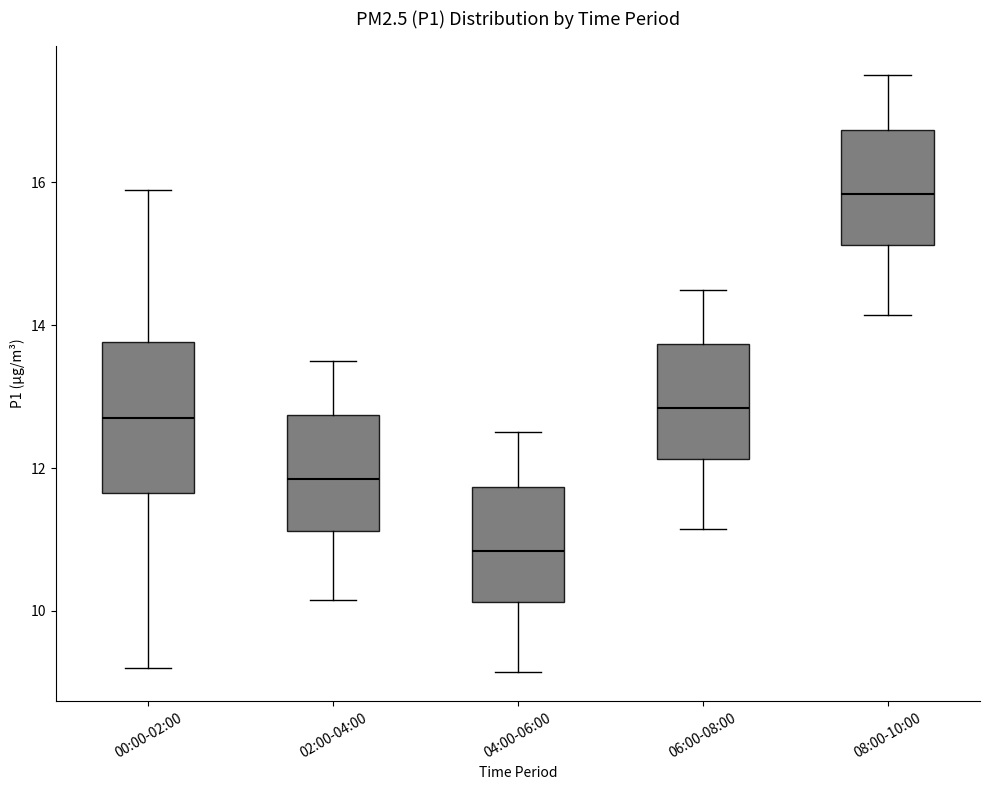

Reading left to right, transcribe this box plot: for each box, give where its median line is, the range the box spans, and where its two whiskers end, as read against the y-axis. The values are not printed on the chart, so give them approximately, as read against the axis.

00:00-02:00: median 12.8, box 11.6 to 13.8, whiskers 9.2 to 16.0
02:00-04:00: median 11.8, box 11.2 to 12.8, whiskers 10.2 to 13.6
04:00-06:00: median 10.8, box 10.2 to 11.8, whiskers 9.2 to 12.6
06:00-08:00: median 12.8, box 12.2 to 13.8, whiskers 11.2 to 14.6
08:00-10:00: median 15.8, box 15.2 to 16.8, whiskers 14.2 to 17.6